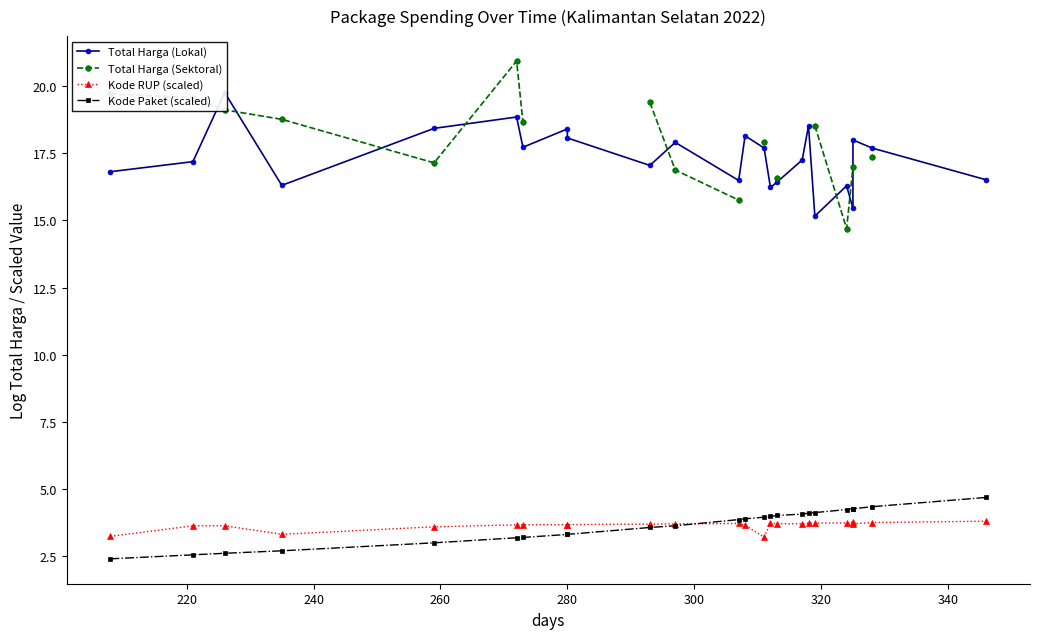

How many lines are shown in the chart?

4